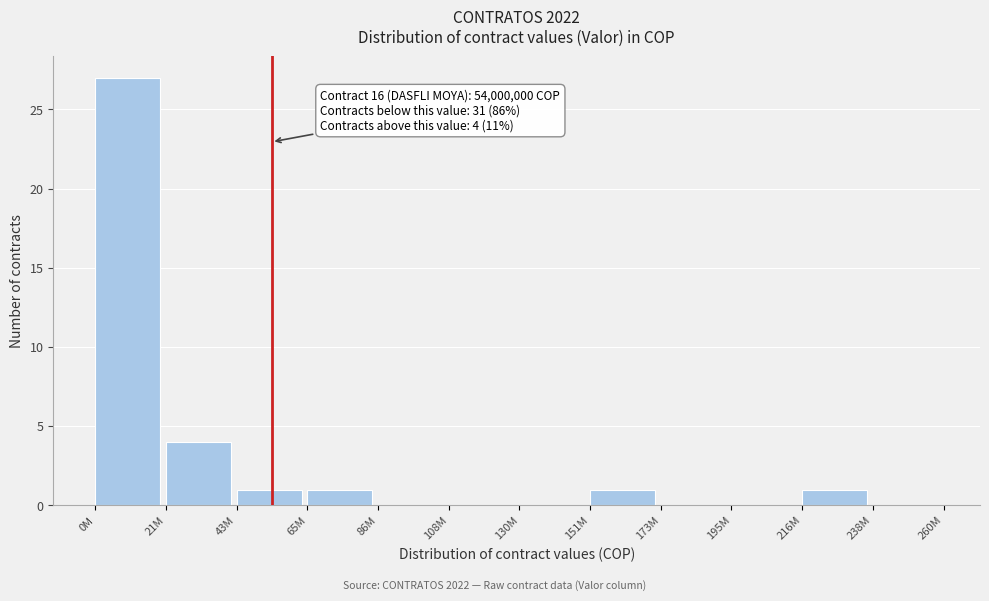

Reading right to left, list all the values displayed in this chart.

238M=0	216M=1	195M=0	173M=0	151M=1	130M=0	108M=0	86M=0	65M=1	43M=1	21M=4	0M=27